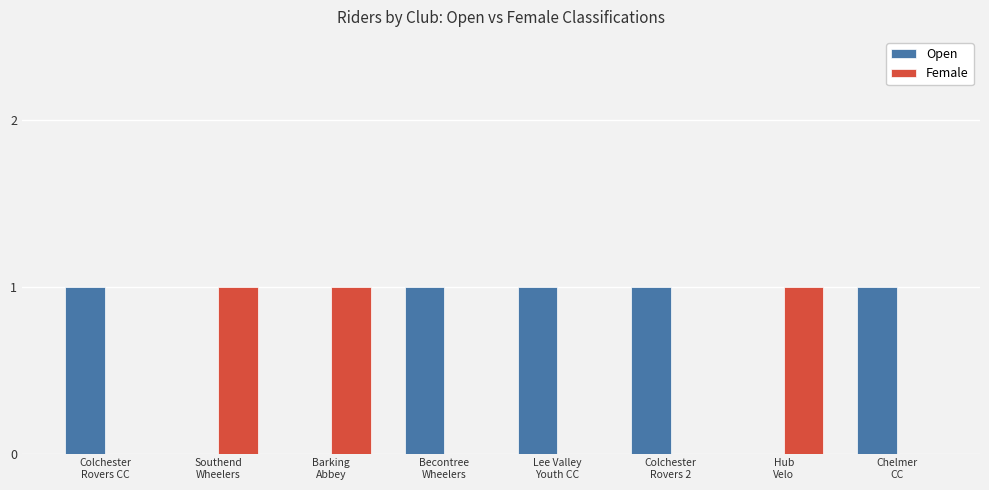

Count the number of categories in the chart.

8